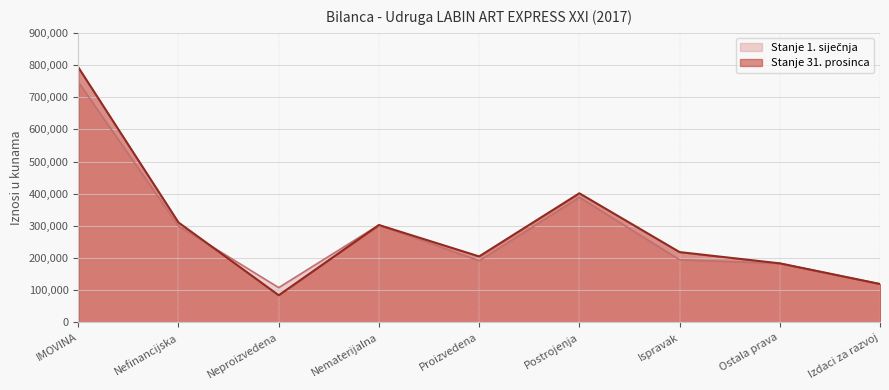

Which series has the largest total across all categories?

Stanje 31. prosinca